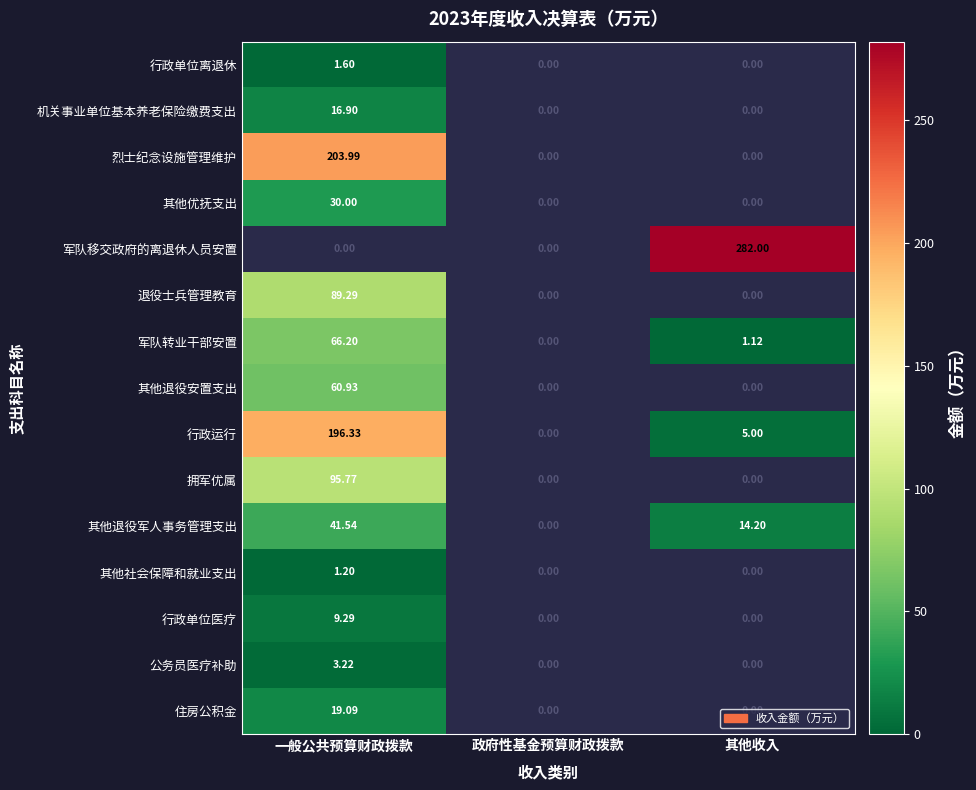

The 退役士兵管理教育 series shows 118.7 at 一般公共预算财政拨款. True or false?

False